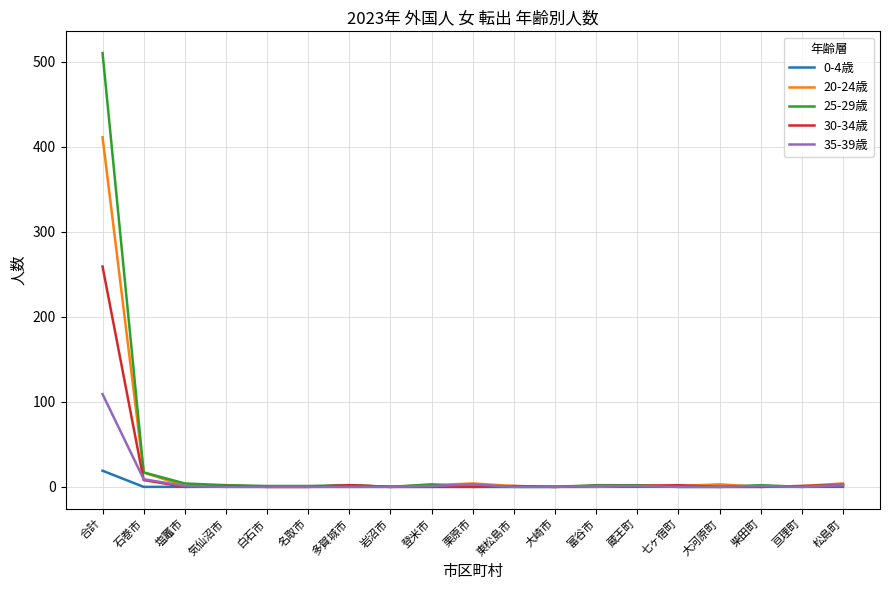

The value of 35-39歳 at 多賀城市 is 54. True or false?

False